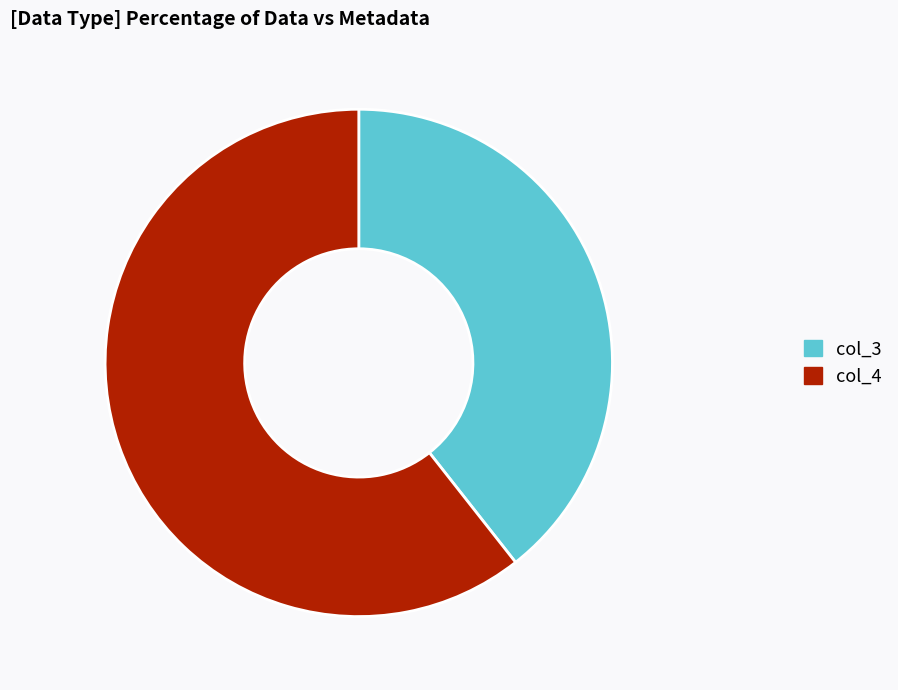

Rank the categories by value from lowest to highest.

col_3, col_4